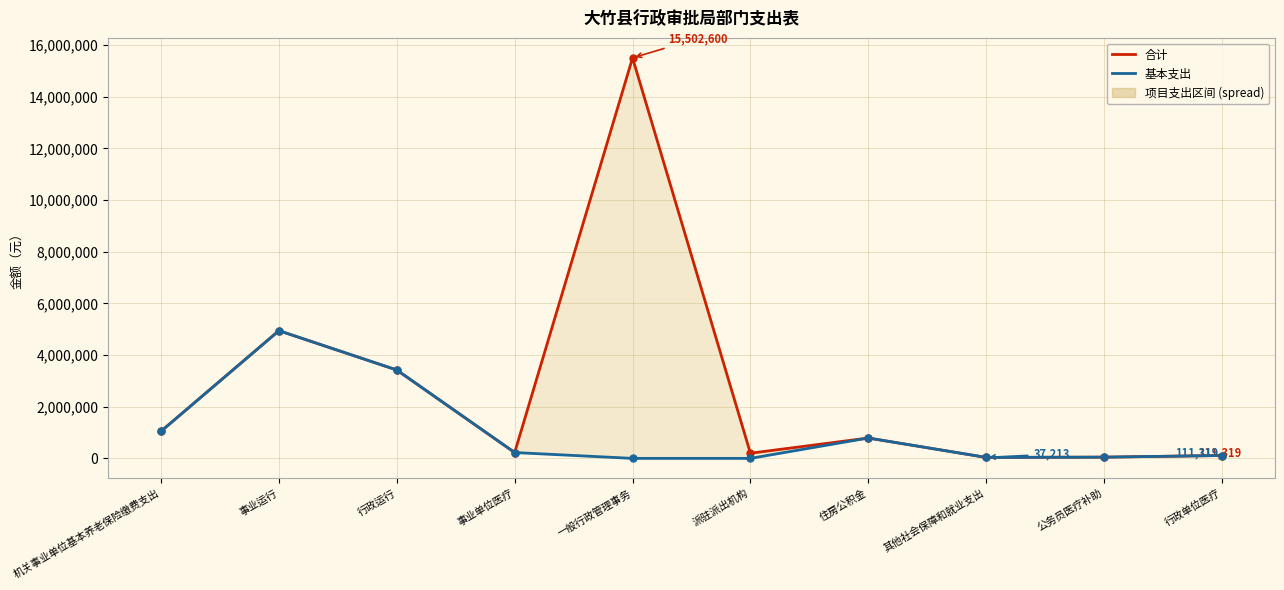

Read the 合计 value at 行政运行, to the nearest 100.

3420900